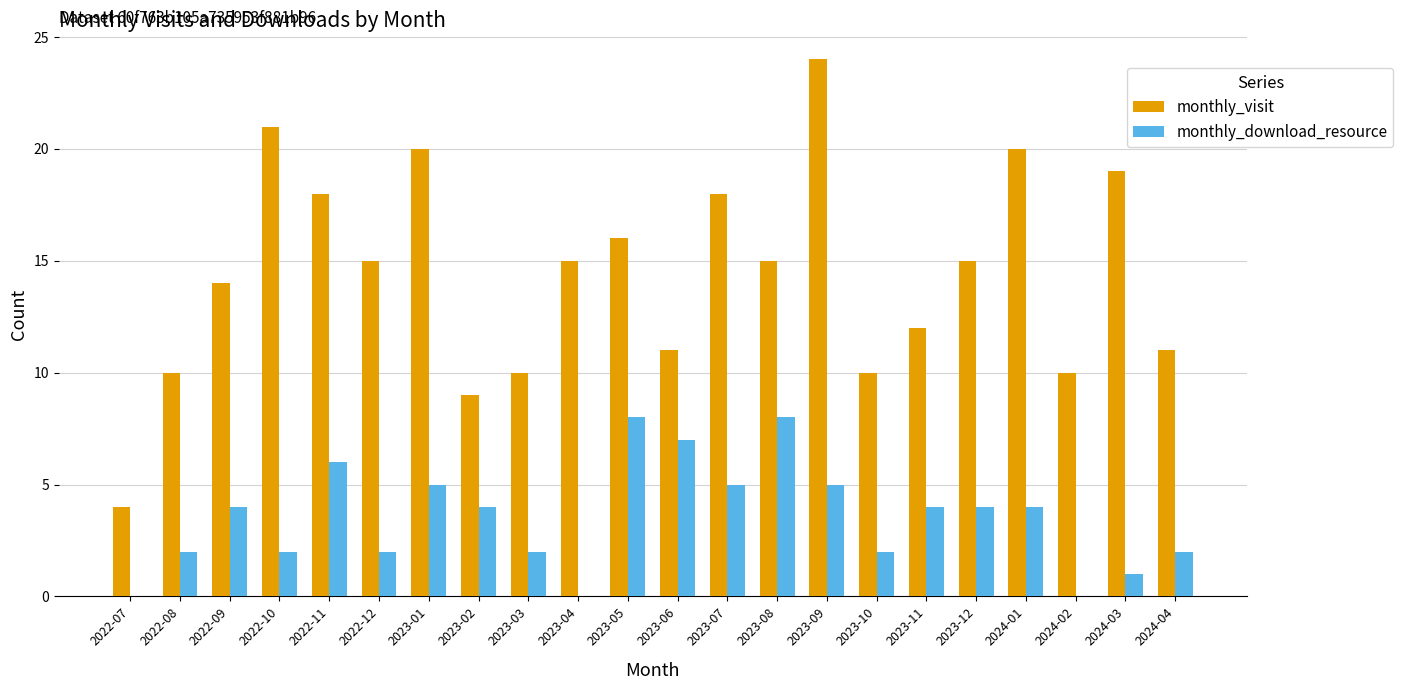

Does the chart contain stacked bars?

No